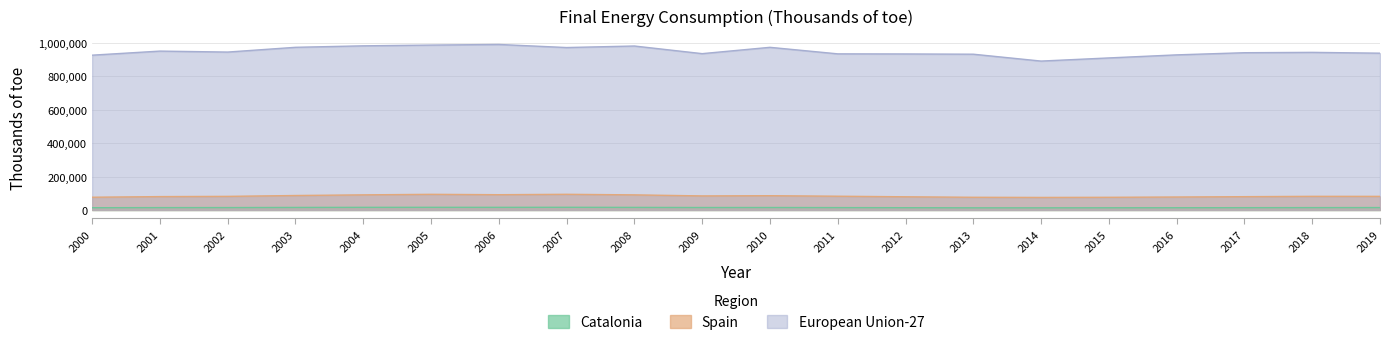

What is the difference between the second highest and second lowest values in the European Union-27 series?

76870